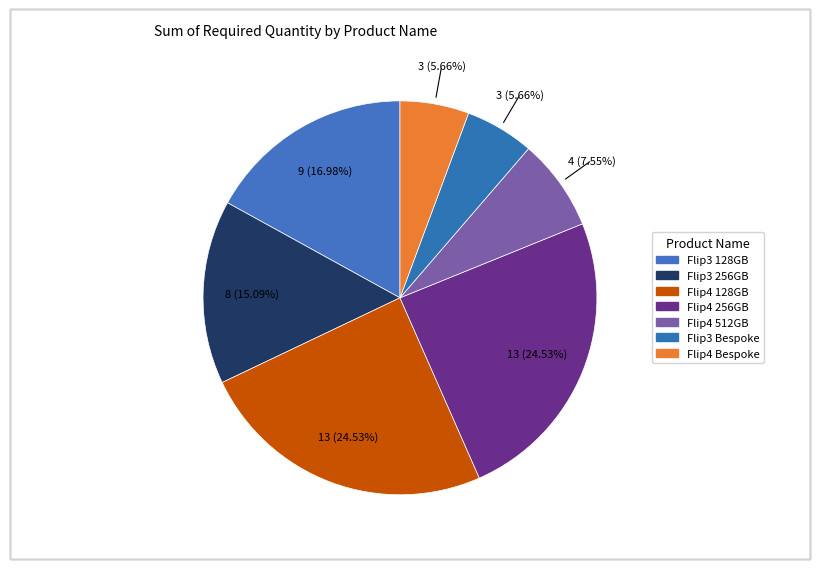

Rank the categories by value from highest to lowest.

Samsung Galaxy Z Flip4 5G 128GB F721B, Samsung Galaxy Z Flip4 5G 256GB F721B, Samsung Galaxy Z Flip3 5G 128GB F711B, Samsung Galaxy Z Flip3 5G 256GB F711B, Samsung Galaxy Z Flip4 5G 512GB F721B, Samsung Galaxy Z Flip3 5G Bespoke Edition, Samsung Galaxy Z Flip4 5G Bespoke Edition